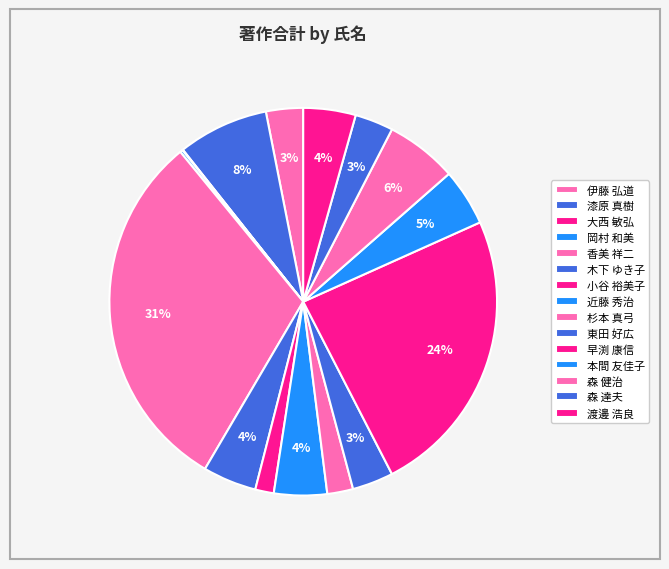

Is 早渕 康信 the majority of the pie?

No